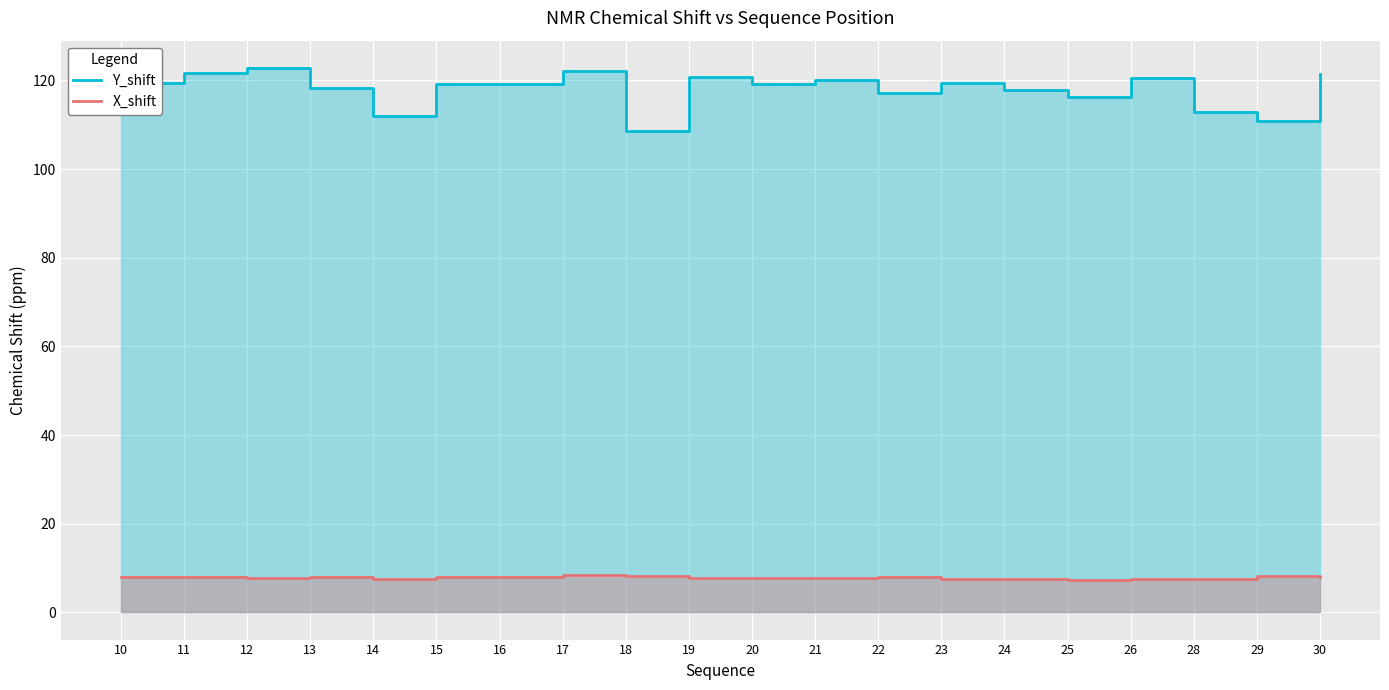

The Y_shift series shows 117.9 at 24. True or false?

True